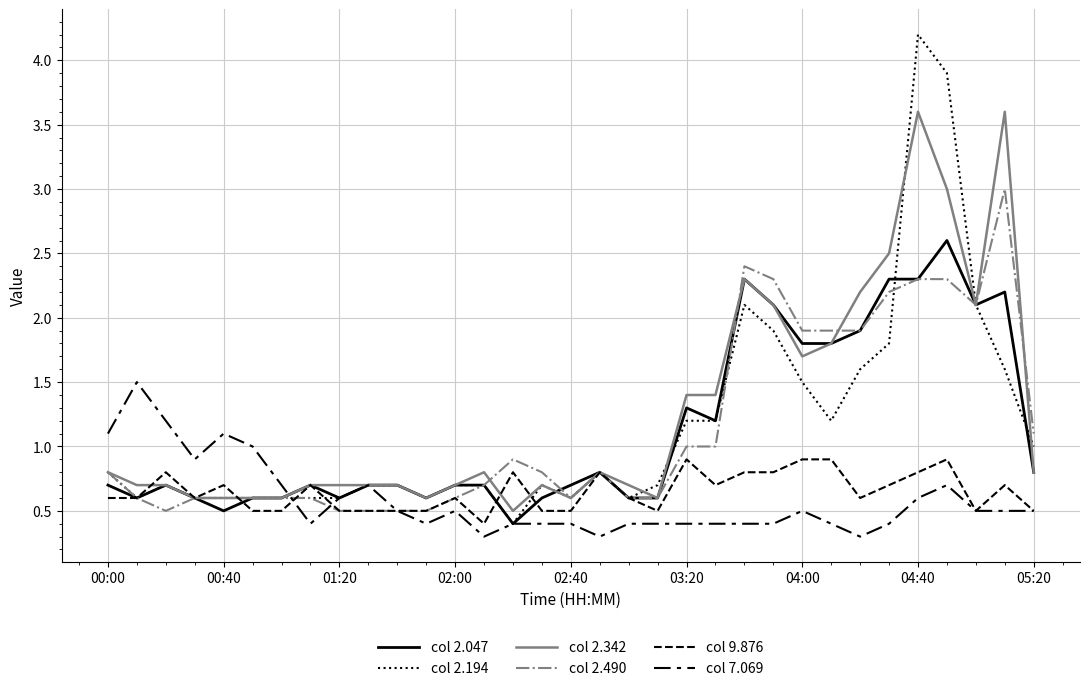

How many lines are shown in the chart?

6